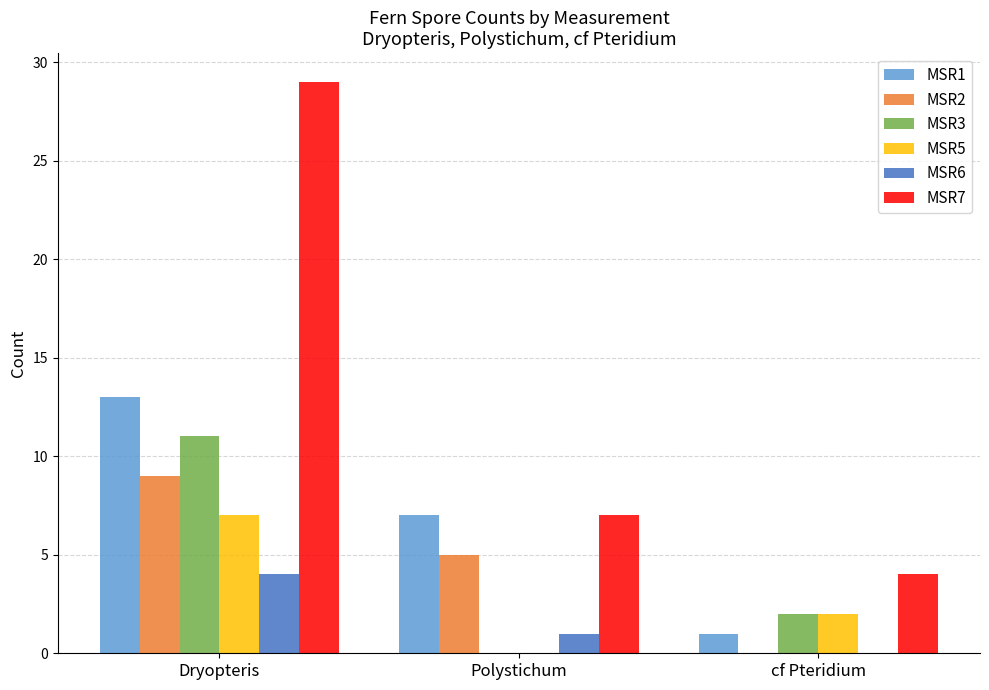

What is the sum of all MSR6 values?

5